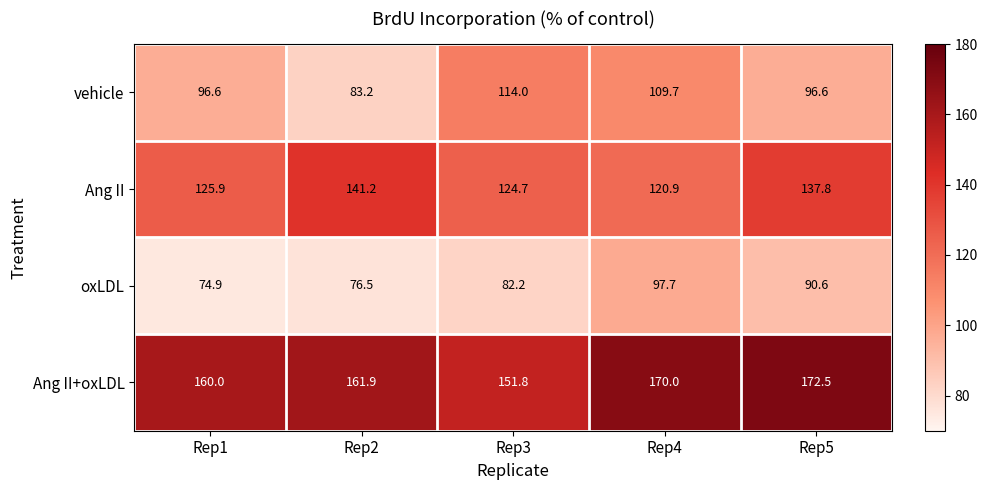

Count the number of categories in the chart.

5